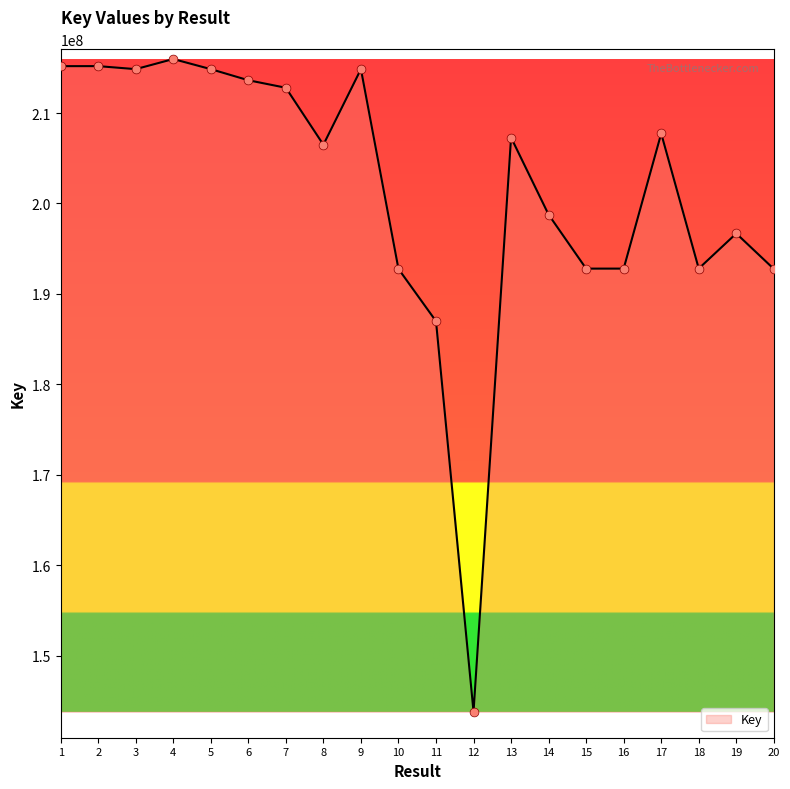

Which has a higher value, 9 or 20?

9